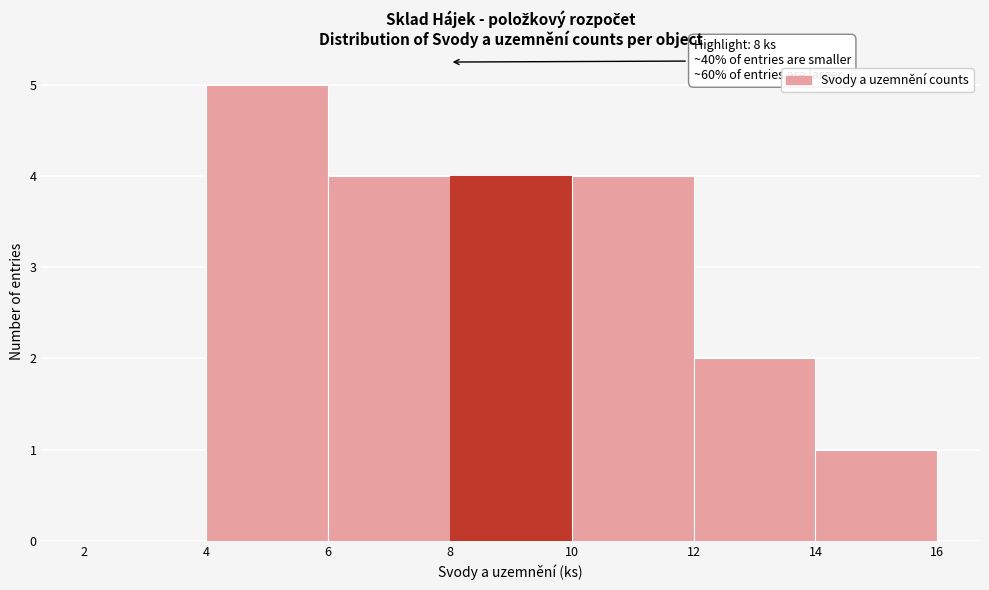

Which range on the x-axis has the tallest bar?

4 to 6